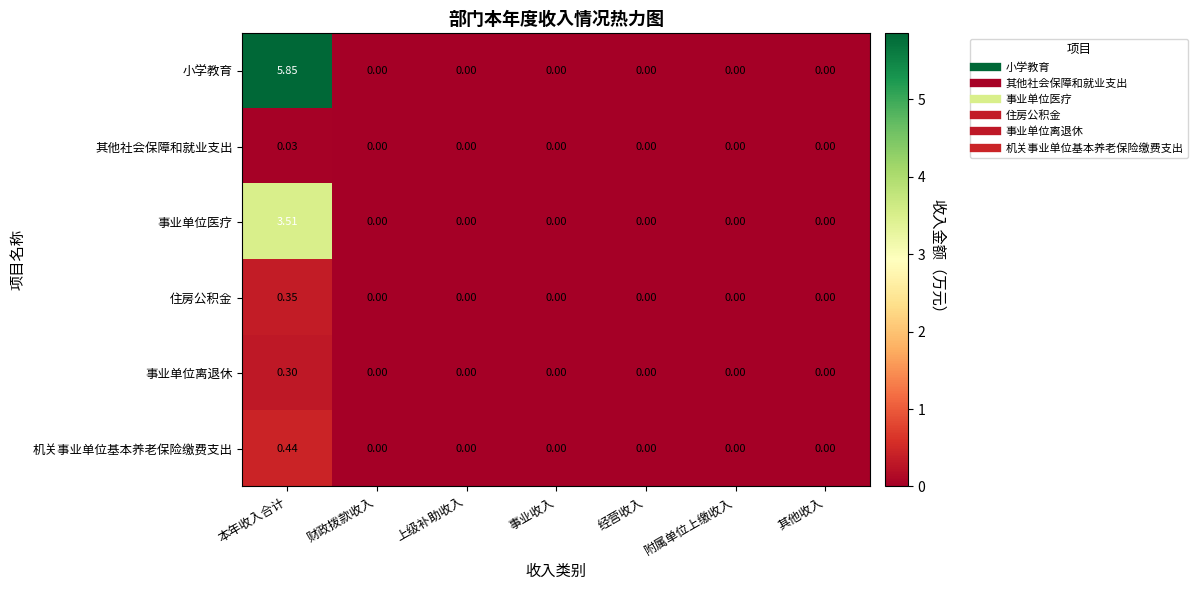

At which category is the sum across all series the highest?

本年收入合计